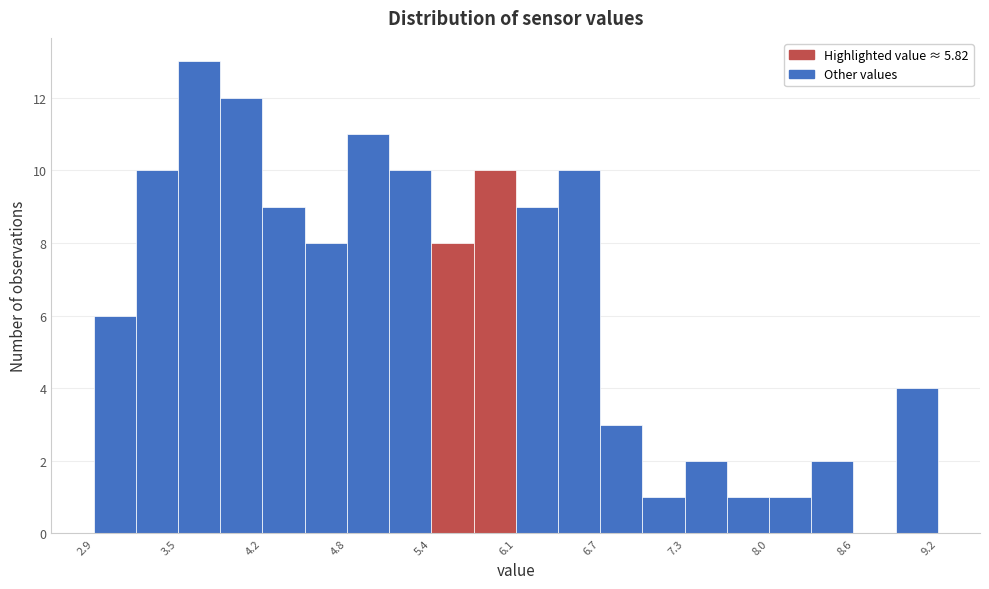

Read against the x-axis, roughly where is the centre of the tallest bar?

3.7